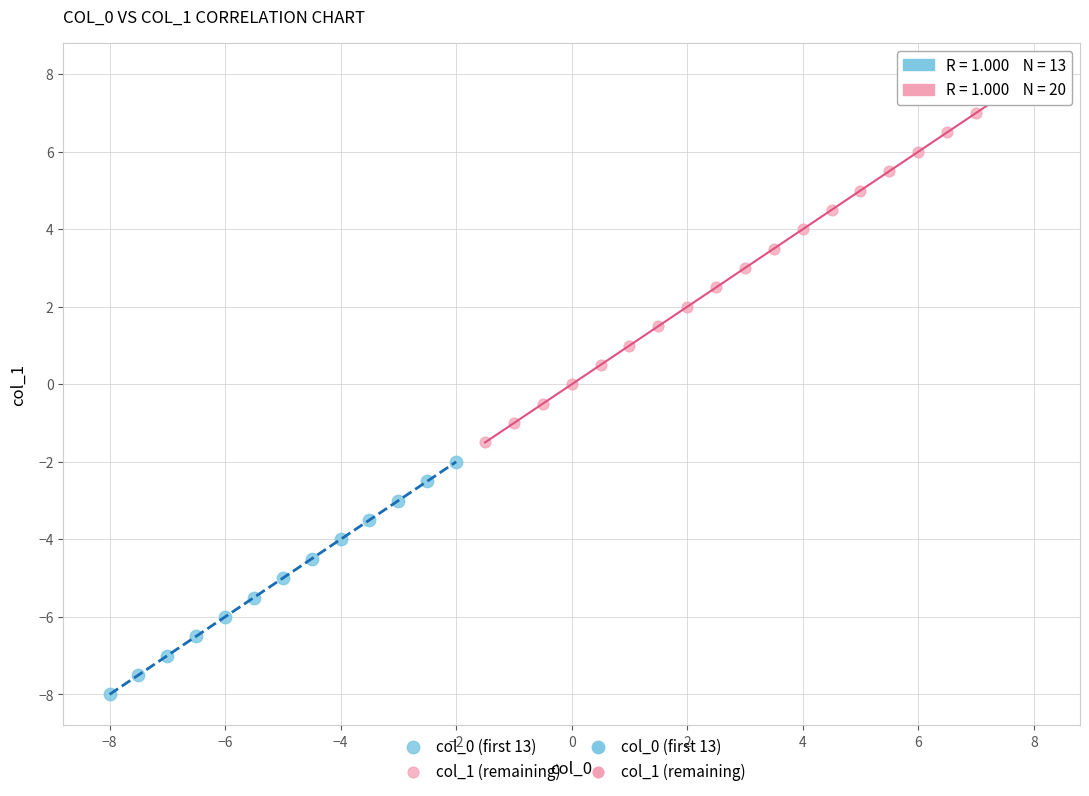

Which series contains the lowest Y value?

col_0 (first 13)